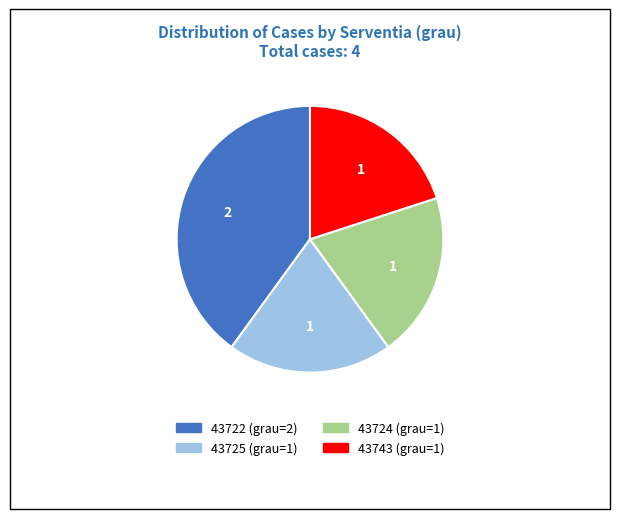

Is there any slice that represents more than half of the pie?

No